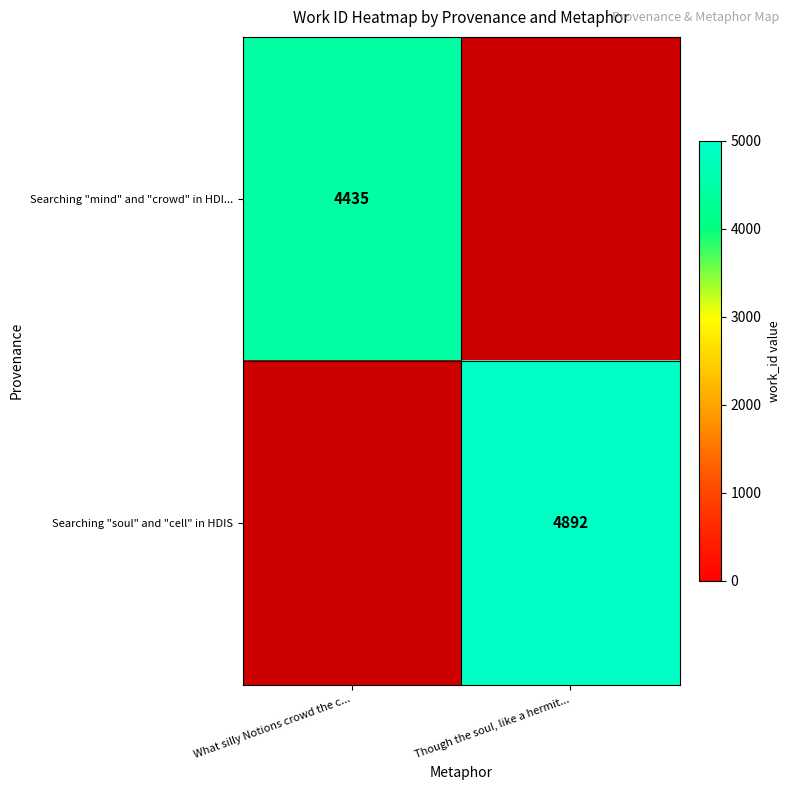

Is it true that Searching "soul" and "cell" in HDIS equals 4892 at Though the soul, like a hermit...?

True